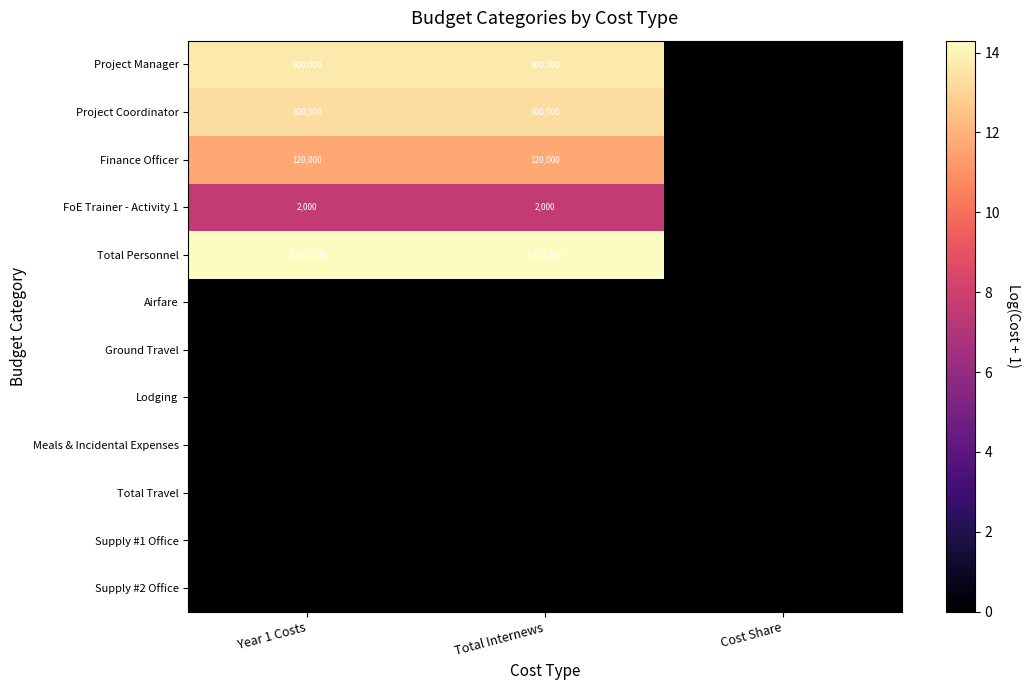

What is the greatest value displayed?

14.3